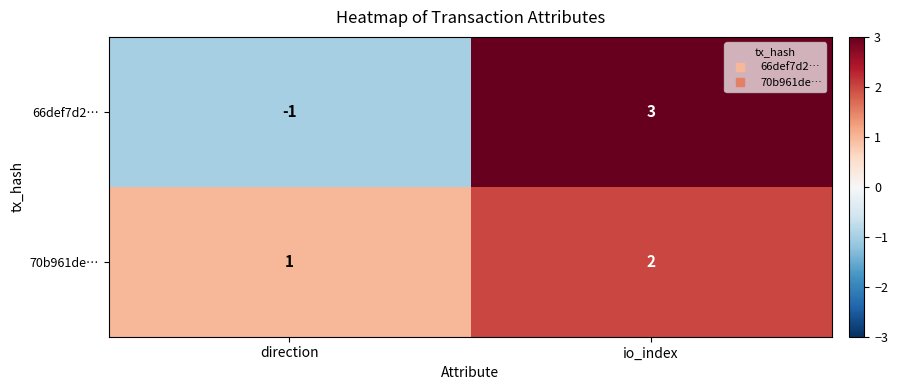

List the series in order of their overall mean, lowest first.

66def7d2…, 70b961de…